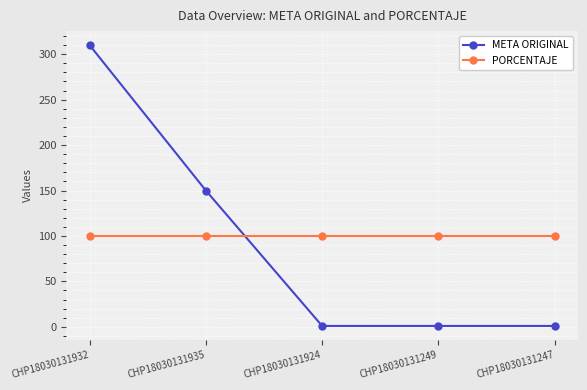

At which category is the sum across all series the highest?

CHP18030131932